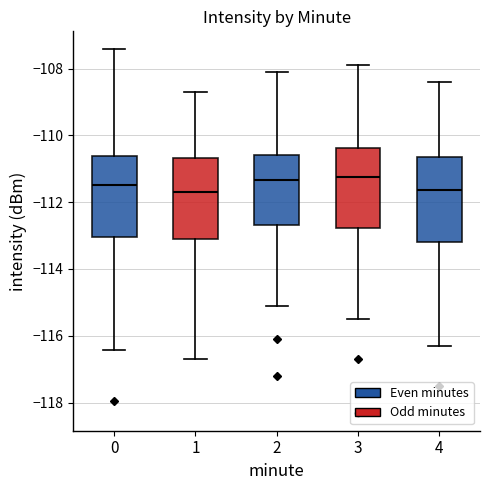

Where is the lower edge of the box at x = 4 on the y-axis? The values are not printed on the chart, so give them approximately, as read against the axis.

-113.2